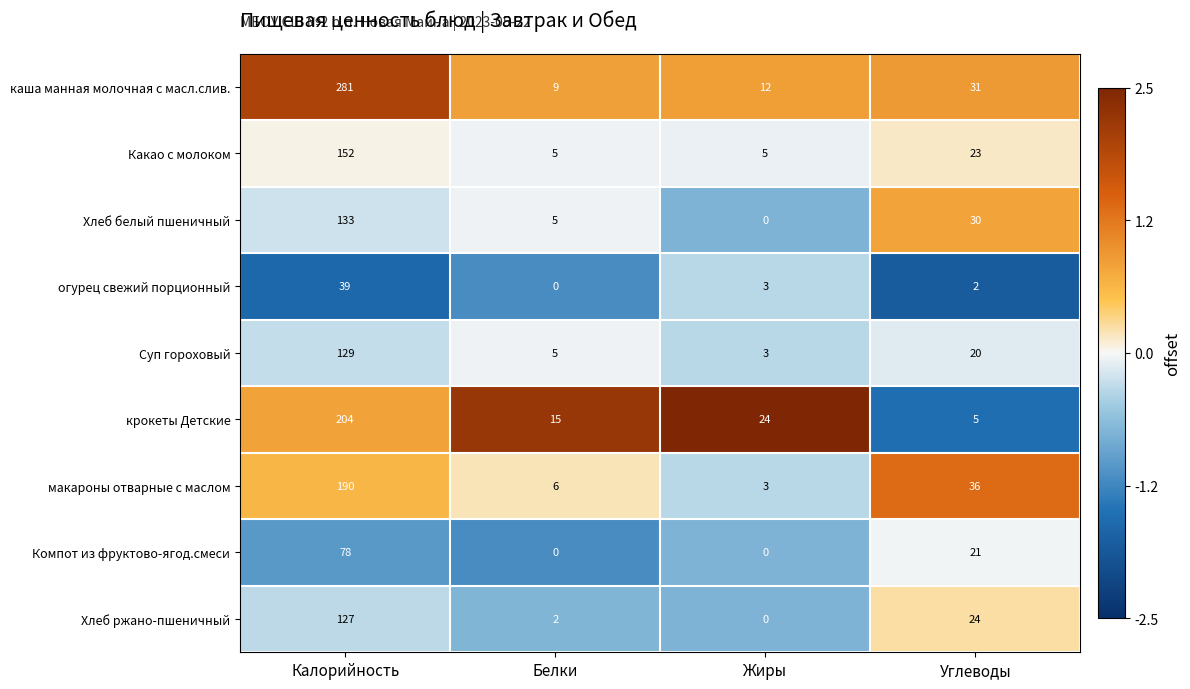

What is the total value across all series at Белки?

47